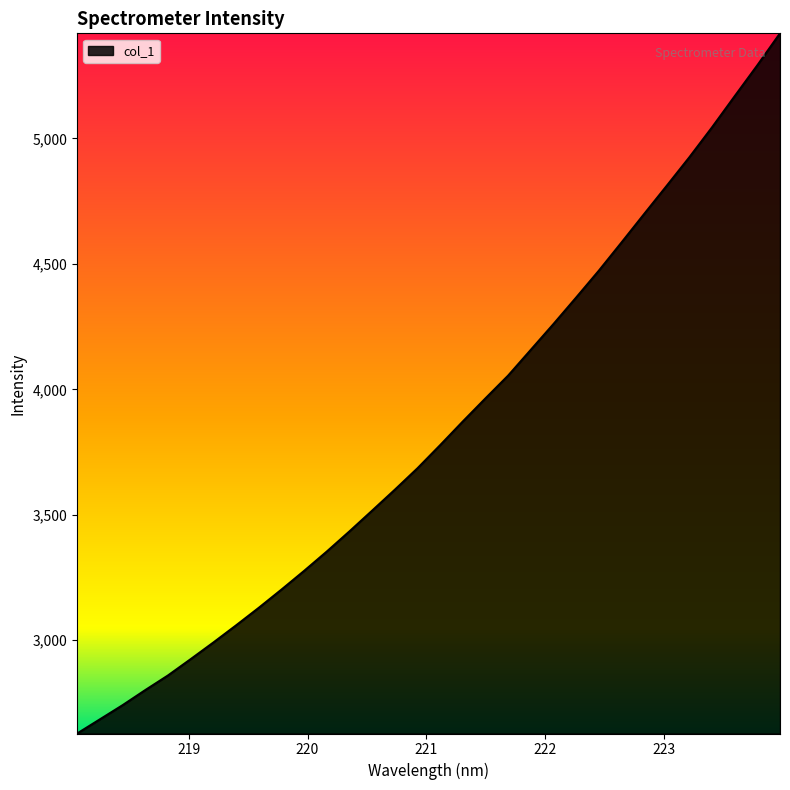

Reading left to right, transcribe all the data shown in this chart.

2628.3	2684.6	2741.1	2801.3	2859.6	2924.6	2990.8	3059.1	3129.0	3201.7	3276.3	3353.4	3433.8	3516.5	3599.7	3685.3	3777.5	3871.8	3964.0	4054.8	4157.5	4260.2	4365.7	4472.6	4584.9	4698.5	4811.3	4925.1	5044.3	5168.3	5291.4	5418.8